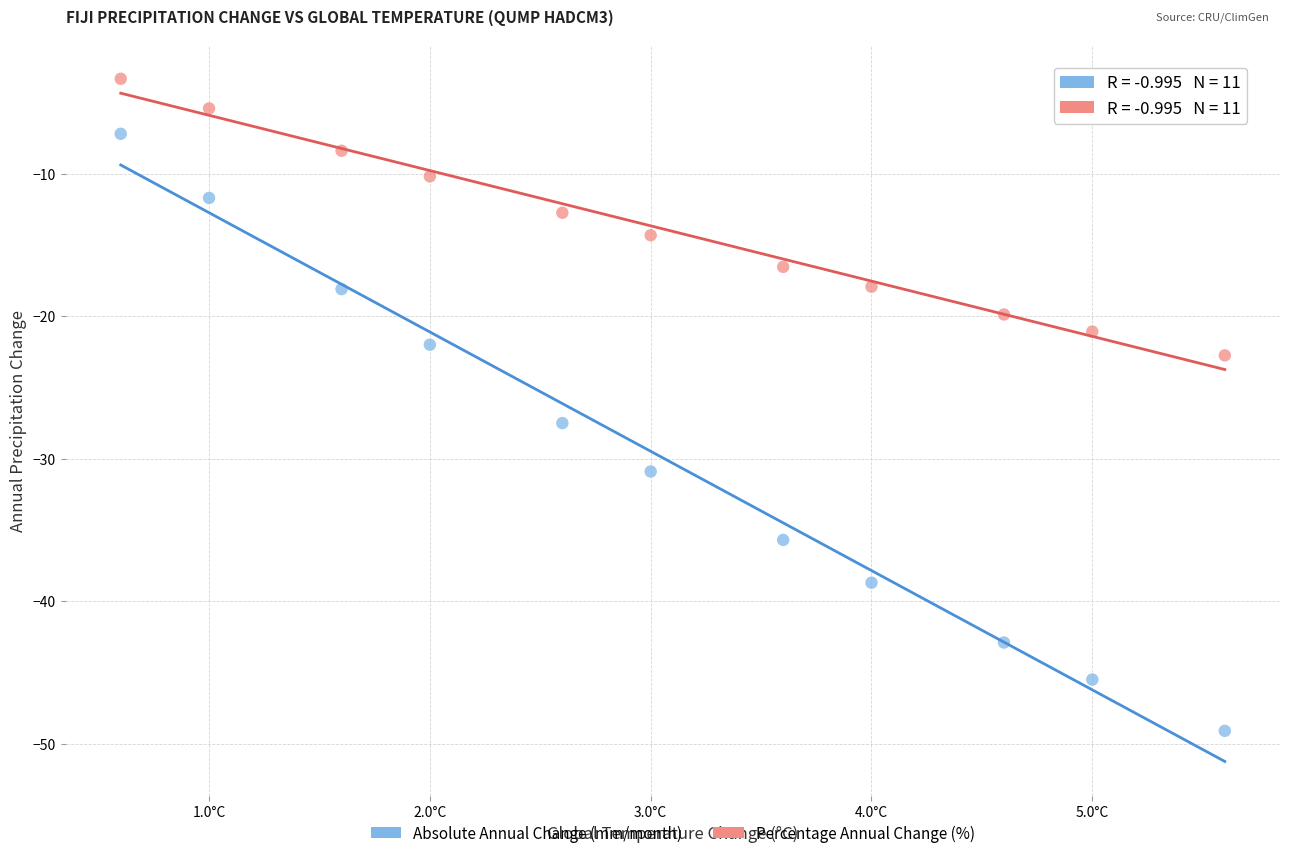

Across all data points, what is the range of X values (max minus min)?

5.0